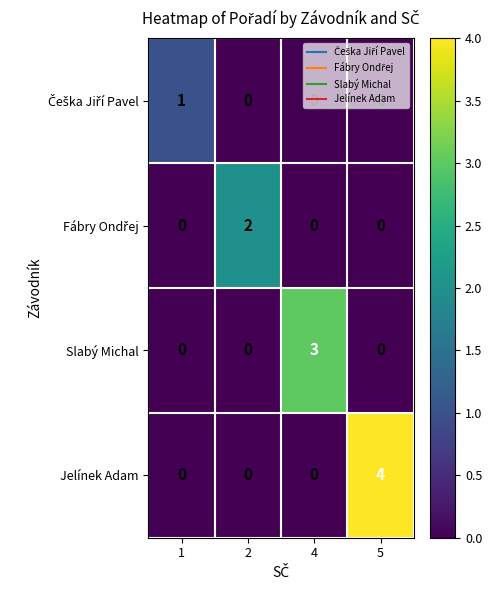

What is the difference between the highest and lowest values at 2?

2